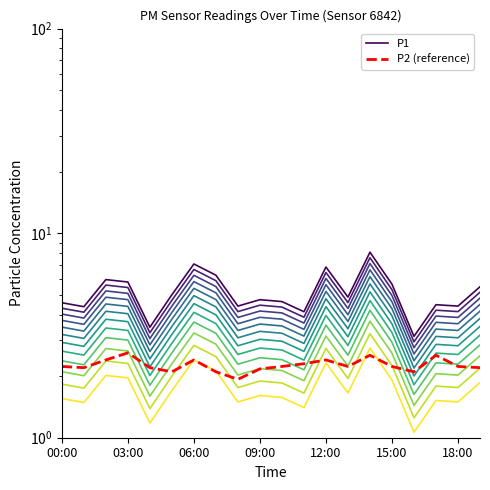

Which series changed the most between 02:00 and 06:00?

P1